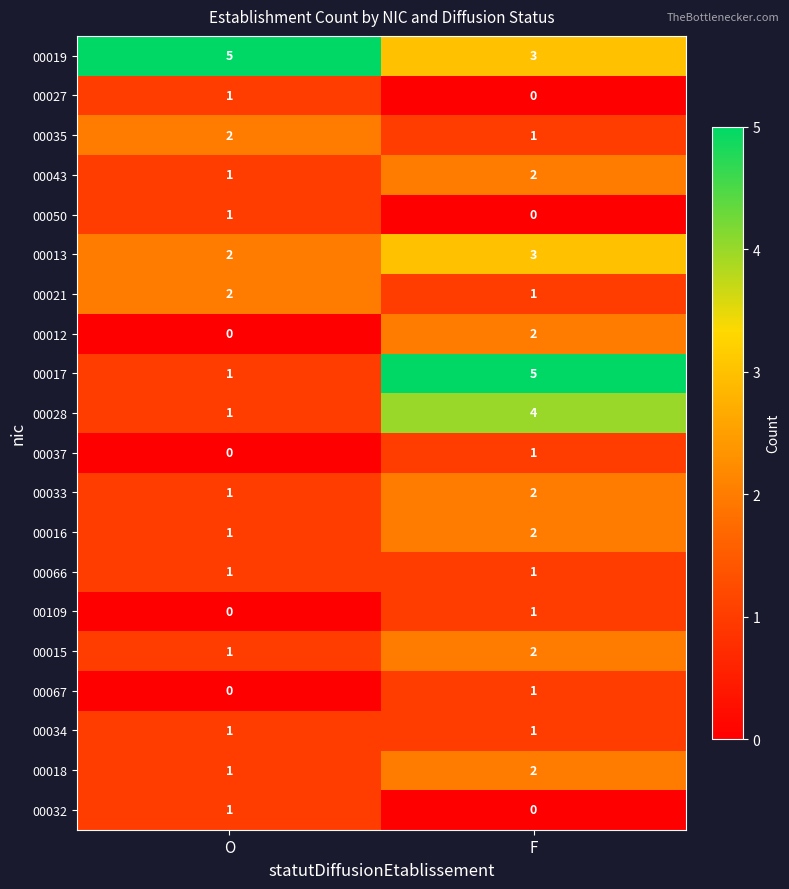

True or false: 00019 has a value of 4 at F.

False